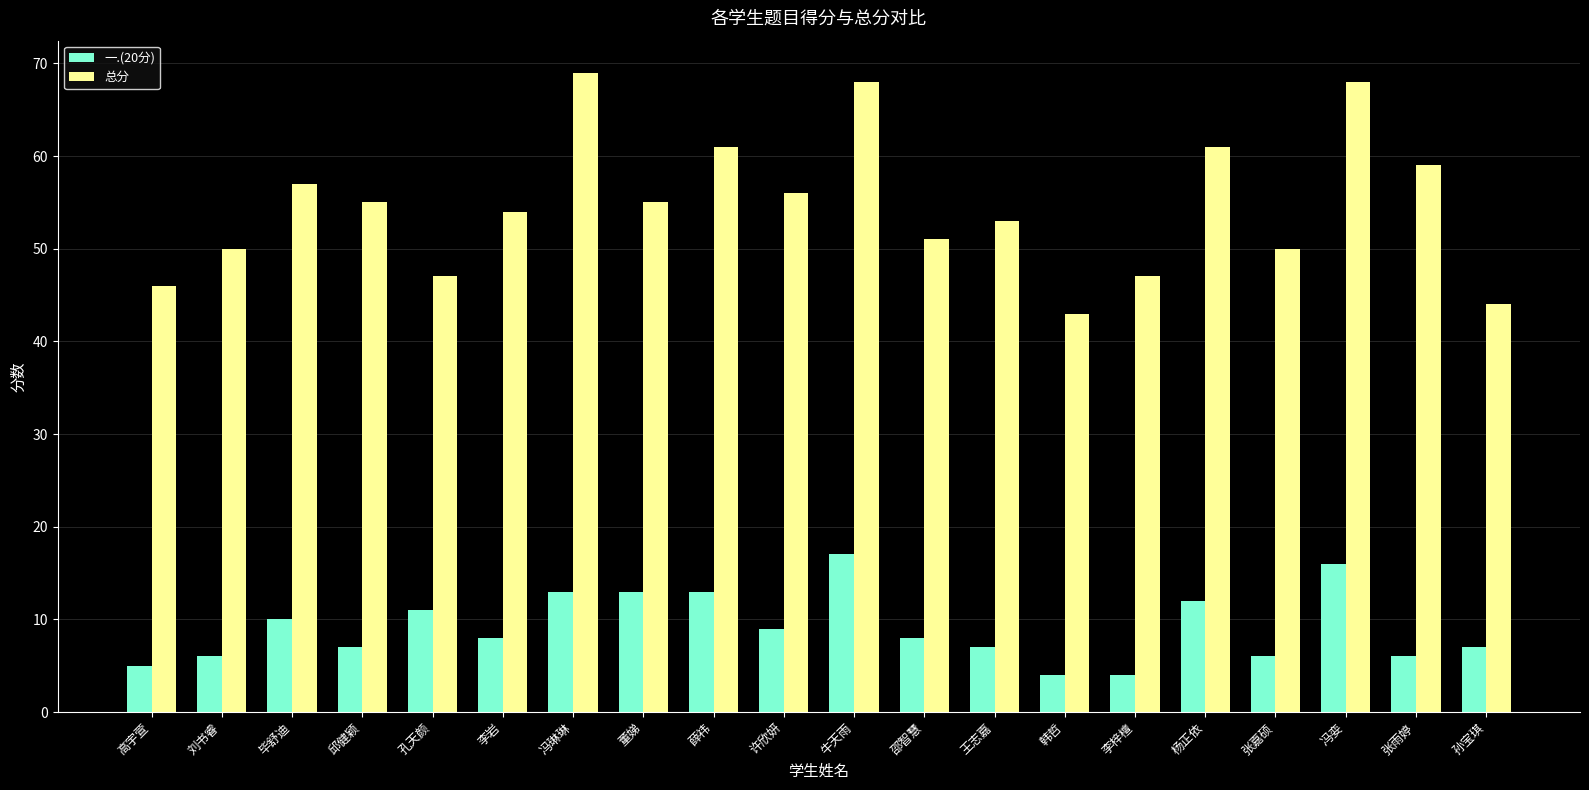

Reading right to left, list all the values displayed in this chart.

一.(20分): 7	6	16	6	12	4	4	7	8	17	9	13	13	13	8	11	7	10	6	5
总分: 44	59	68	50	61	47	43	53	51	68	56	61	55	69	54	47	55	57	50	46